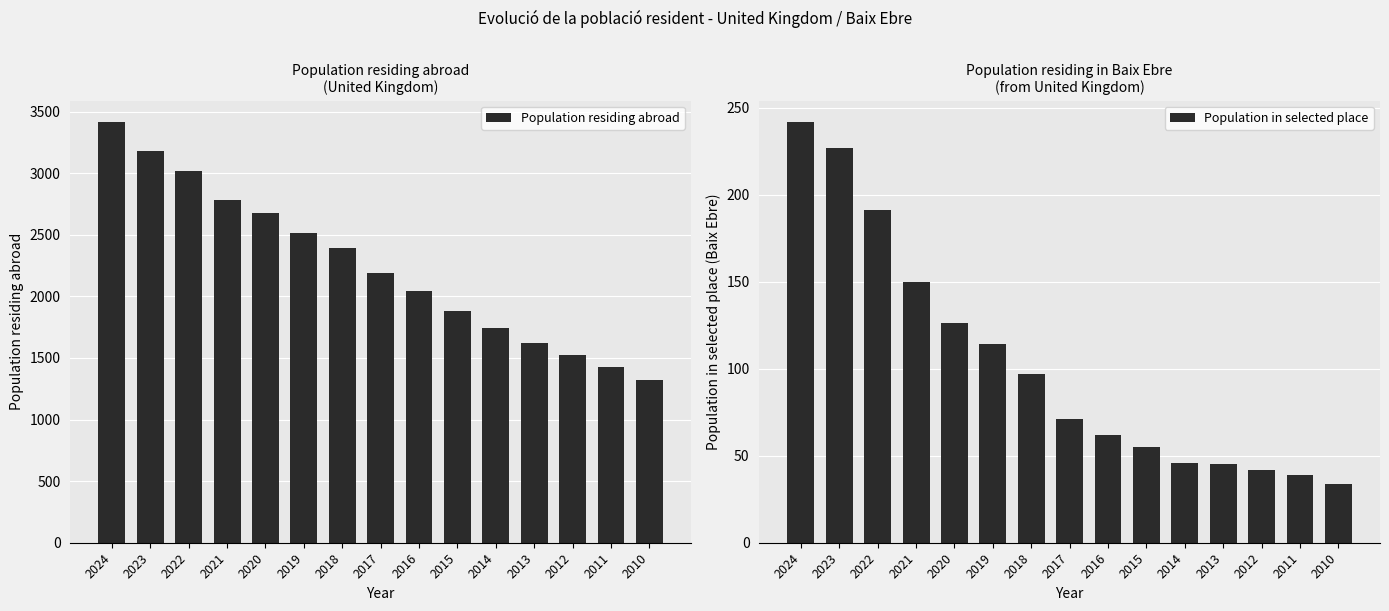

Read the Population in selected place value at 2010, to the nearest 50.

50